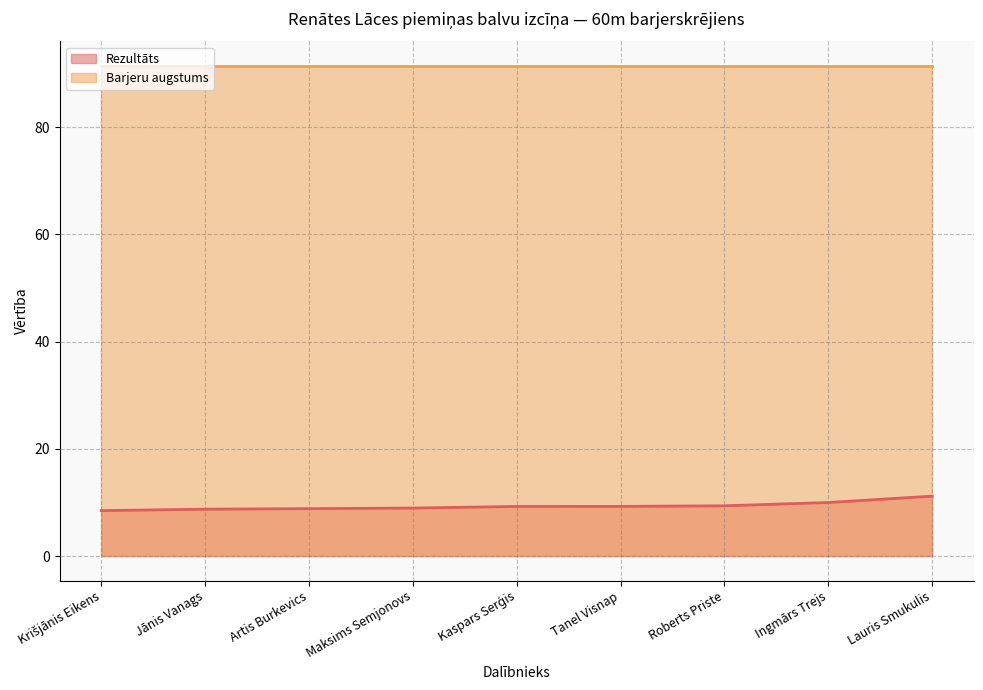

Rank the categories by value from highest to lowest.

Lauris Smukulis, Ingmārs Trejs, Roberts Priste, Tanel Visnap, Kaspars Serģis, Maksims Semjonovs, Artis Burkevics, Jānis Vanags, Krišjānis Eikens